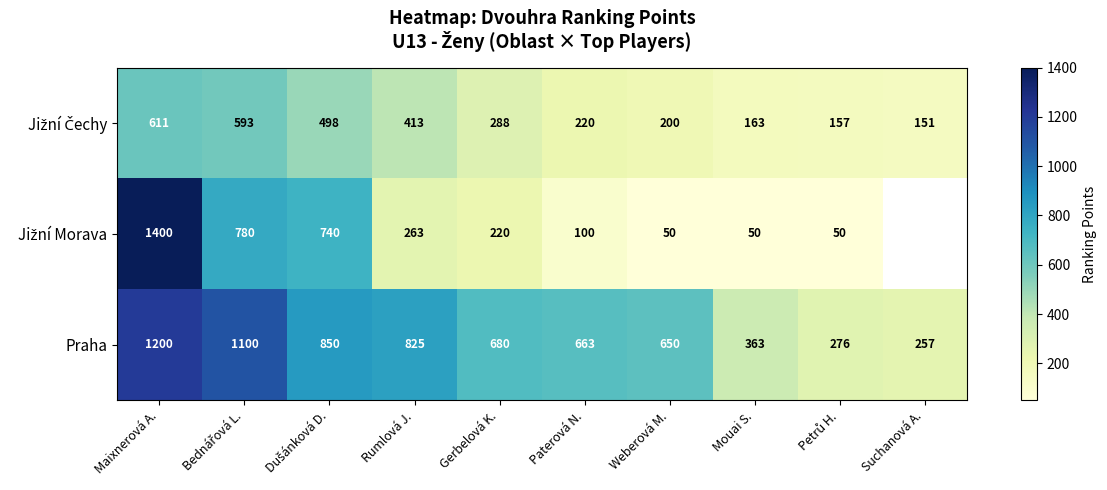

Count the number of data series in this chart.

3